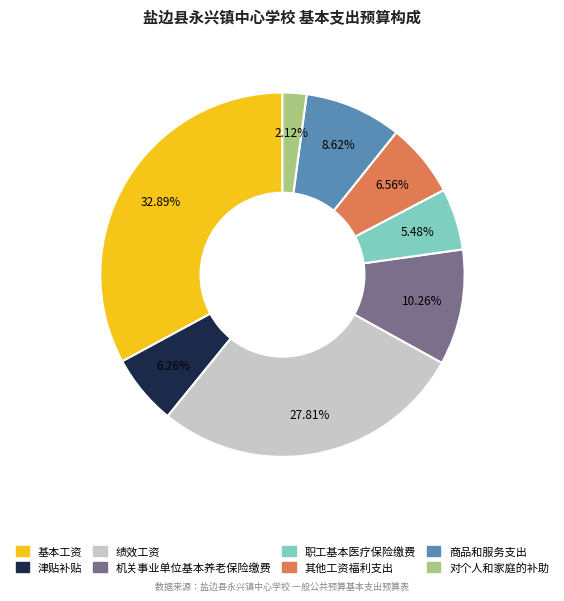

What is the total percentage of 职工基本医疗保险缴费 and 商品和服务支出?

14.1%